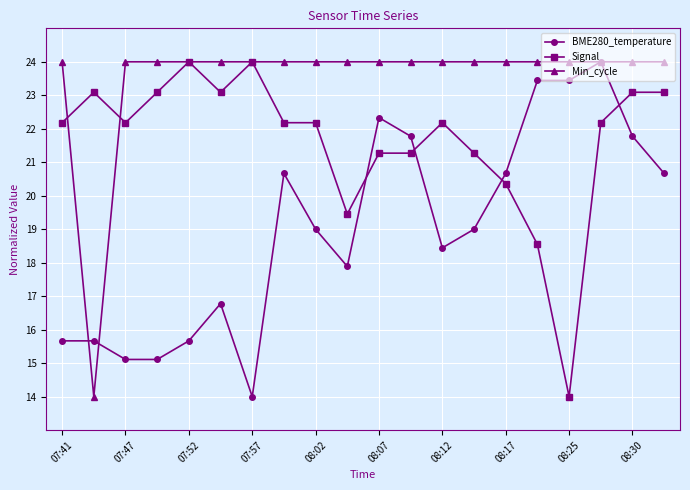

At how many categories does at least one series exceed 16?

20